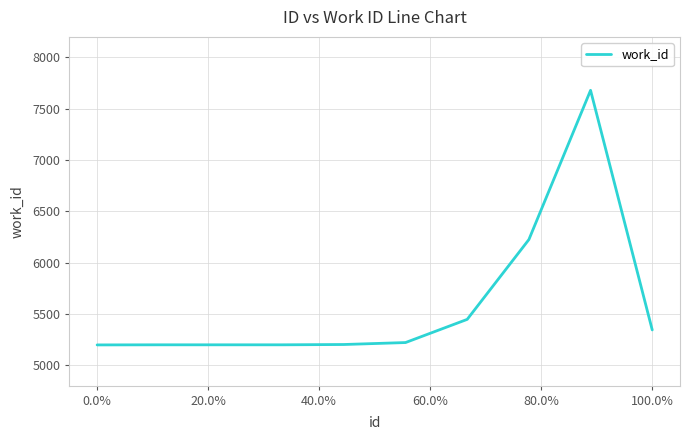

What is the greatest value displayed?

7679